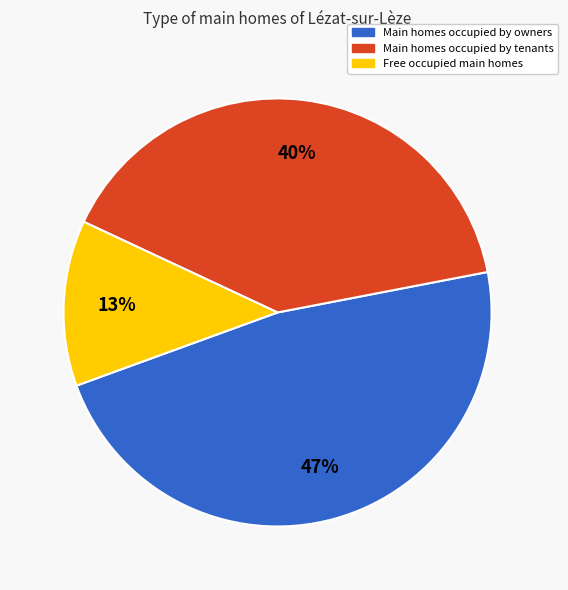

To the nearest percent, what is the average slice percentage?

33%